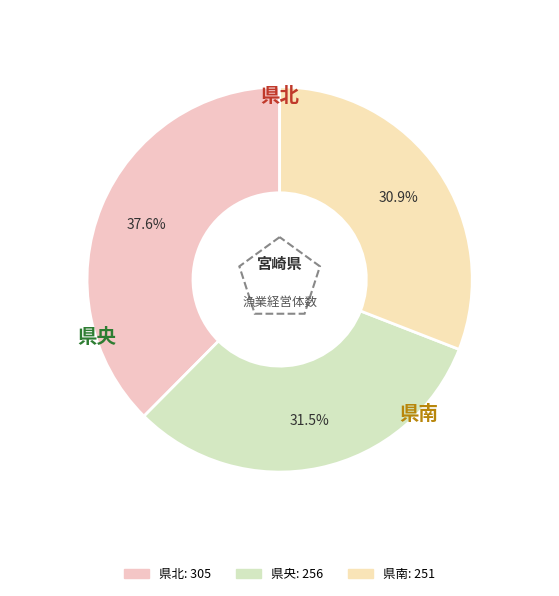

Is there any slice that represents more than half of the pie?

No